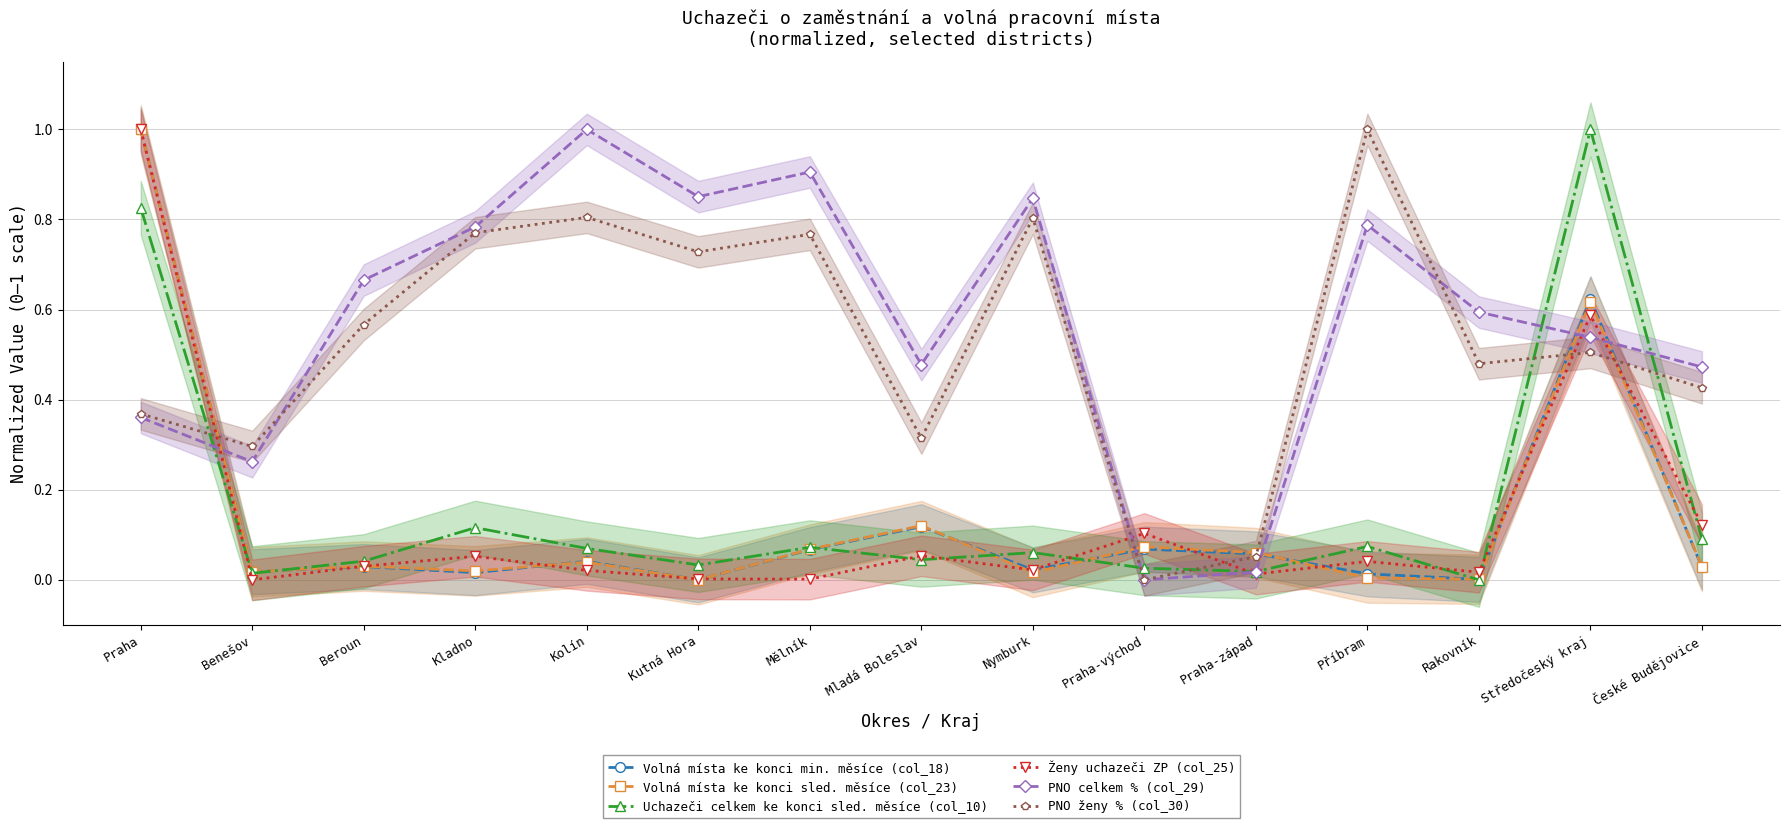

List the series in order of their peak value, lowest first.

Volná místa ke konci min. měsíce (col_18), Volná místa ke konci sled. měsíce (col_23), Uchazeči celkem ke konci sled. měsíce (col_10), Ženy uchazeči ZP (col_25), PNO celkem % (col_29), PNO ženy % (col_30)